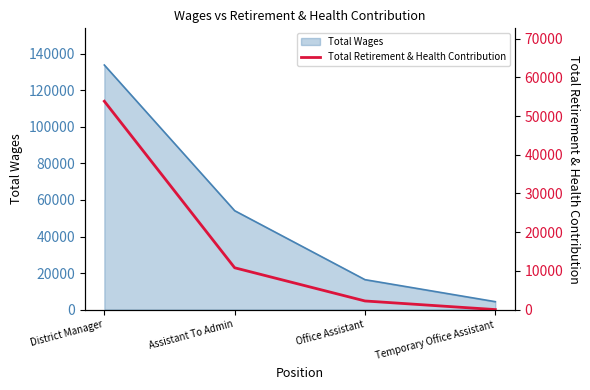

Rank the categories by Total Wages value from highest to lowest.

District Manager, Assistant To Admin, Office Assistant, Temporary Office Assistant